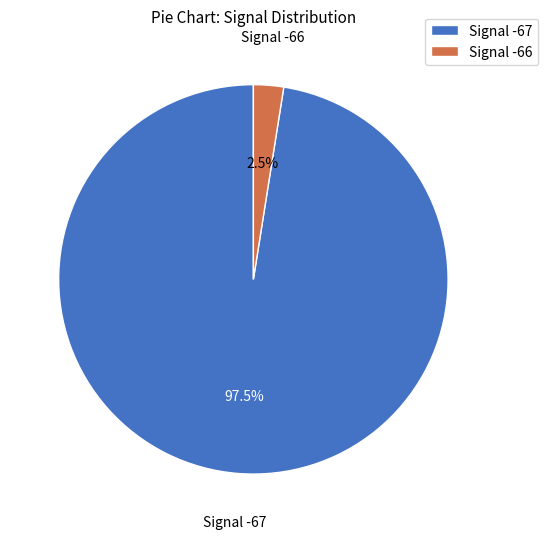

Between Signal -66 and Signal -67, which is larger?

Signal -67